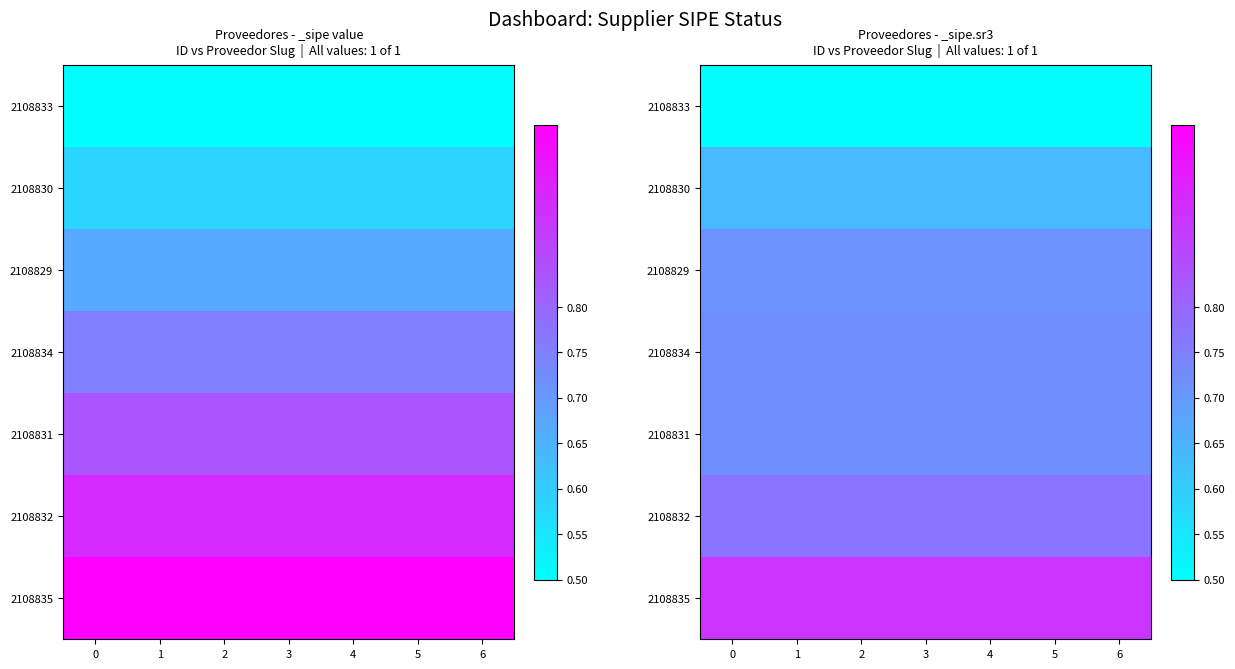

Is the value of 2108833 at 4 greater than the value of 2108832 at 6?

No